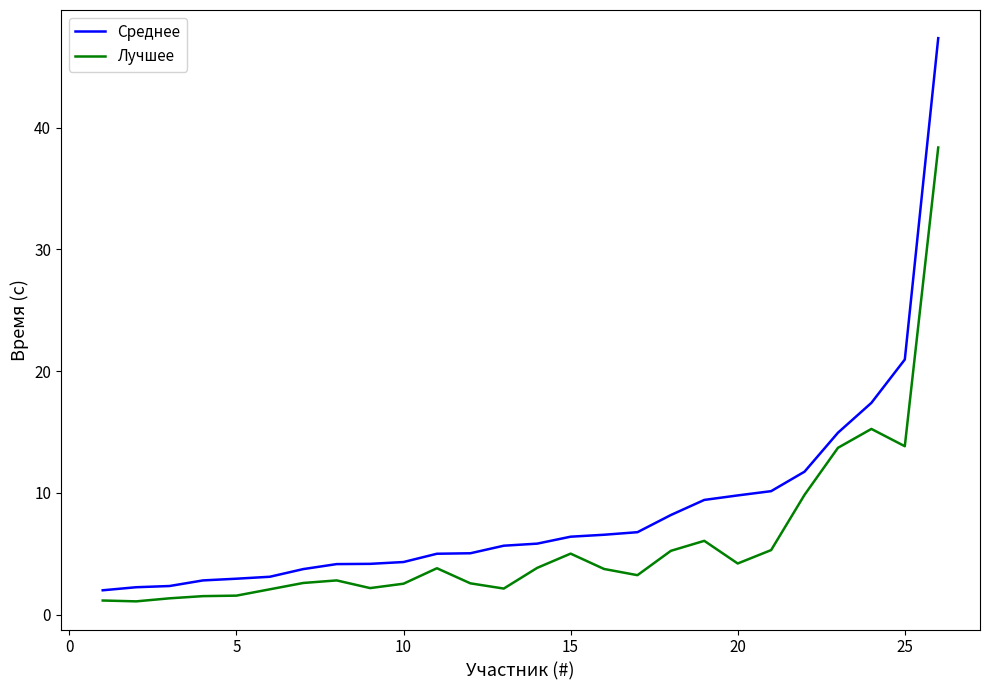

Which series has the widest spread of values?

Среднее